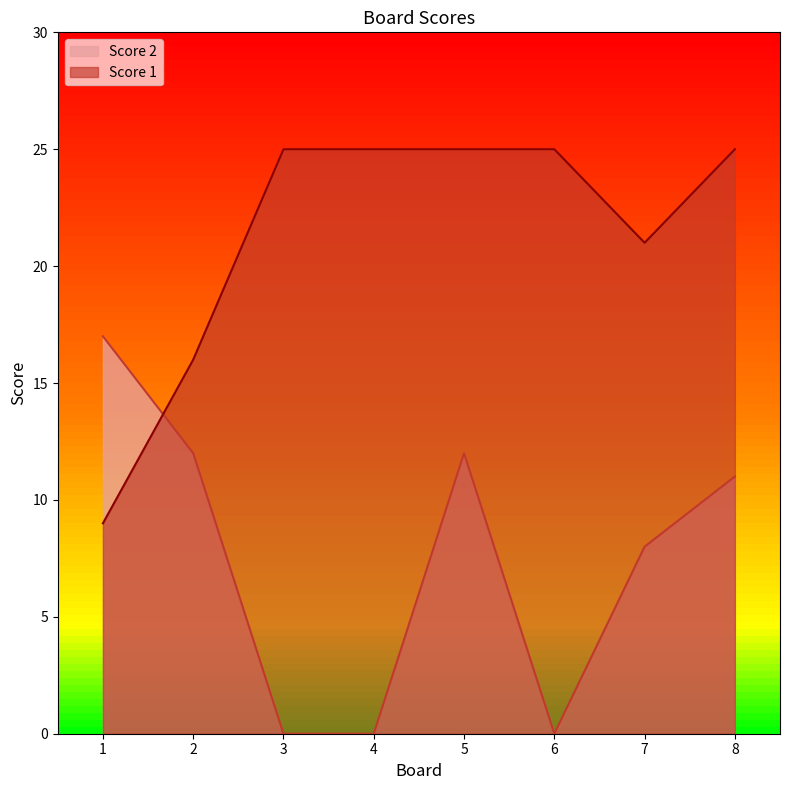

Which series has the largest total across all categories?

Score 1